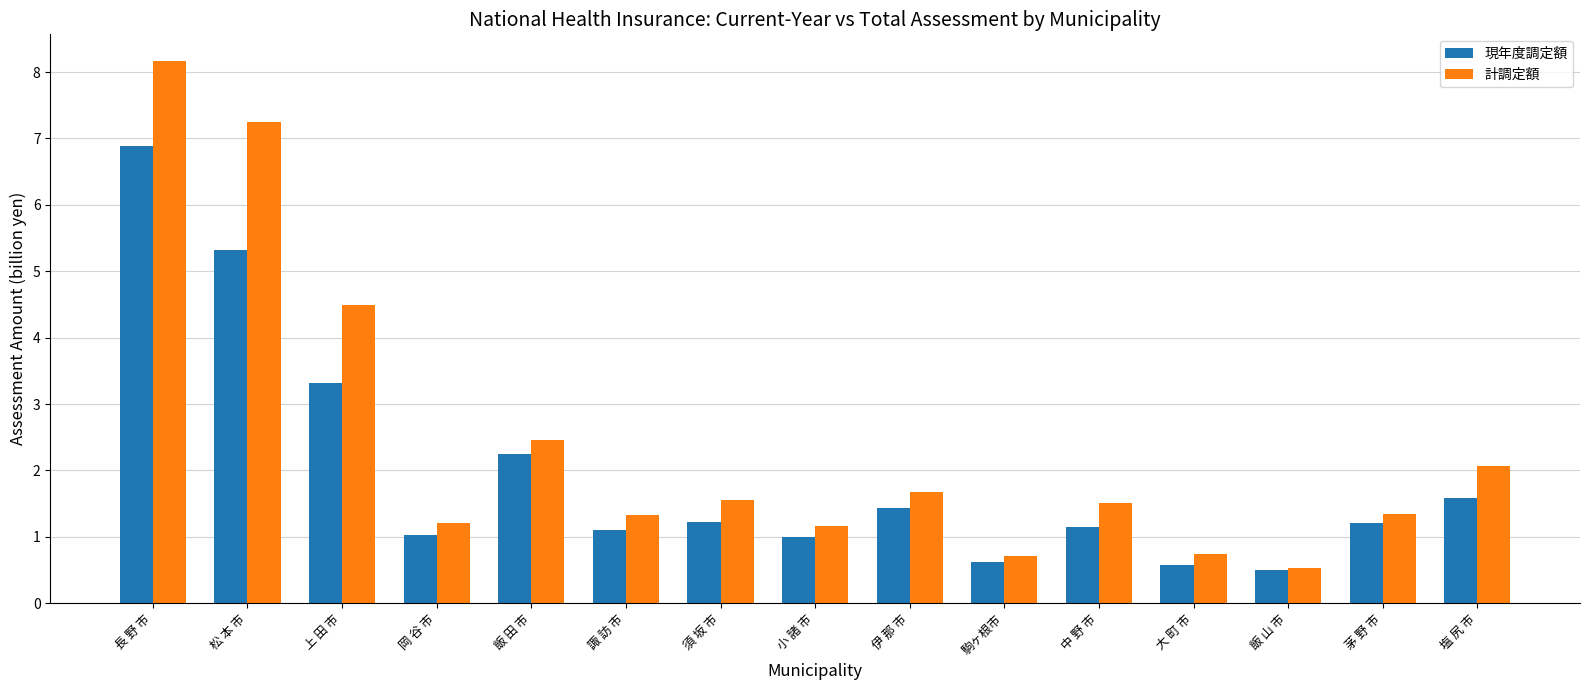

What is the difference between the highest and lowest values at 小 諸 市?

0.2